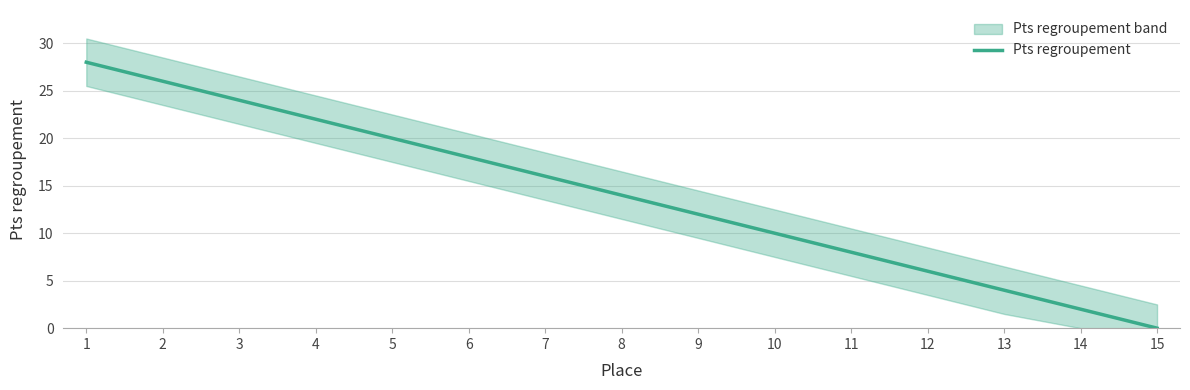

List the labels in order of value, largest first.

1, 2, 3, 4, 5, 6, 7, 8, 9, 10, 11, 12, 13, 14, 15